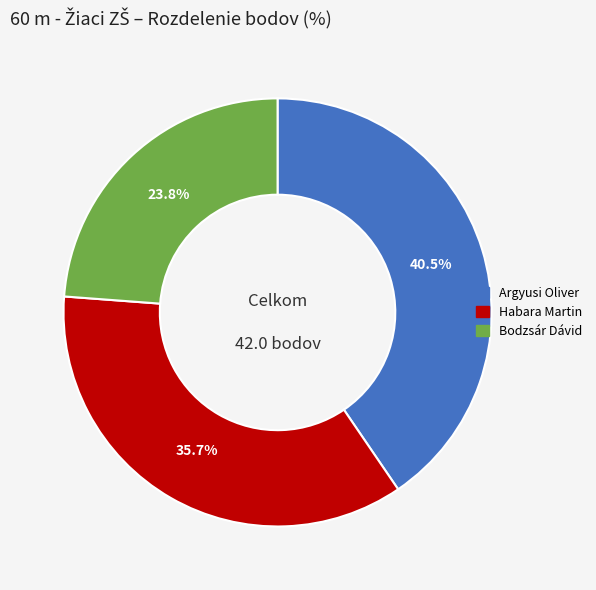

Is there any slice that represents more than half of the pie?

No